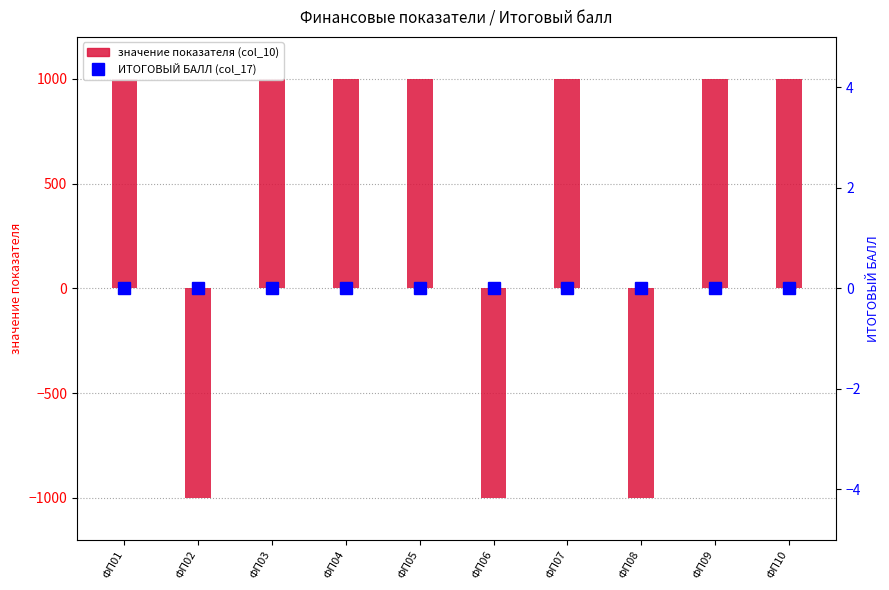

Which category has the lowest value across all series?

ФП02